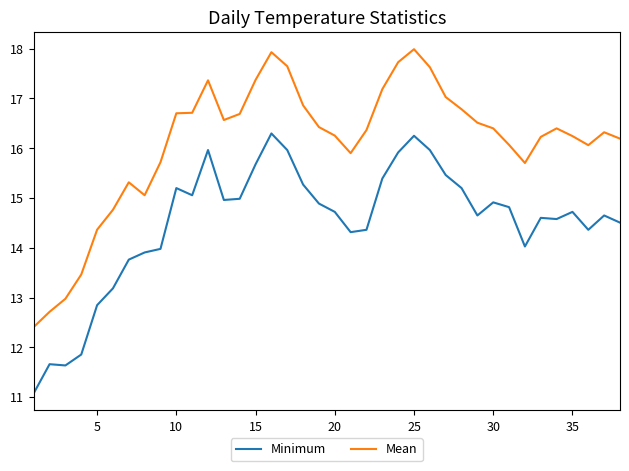

What is the smallest value displayed?

11.1